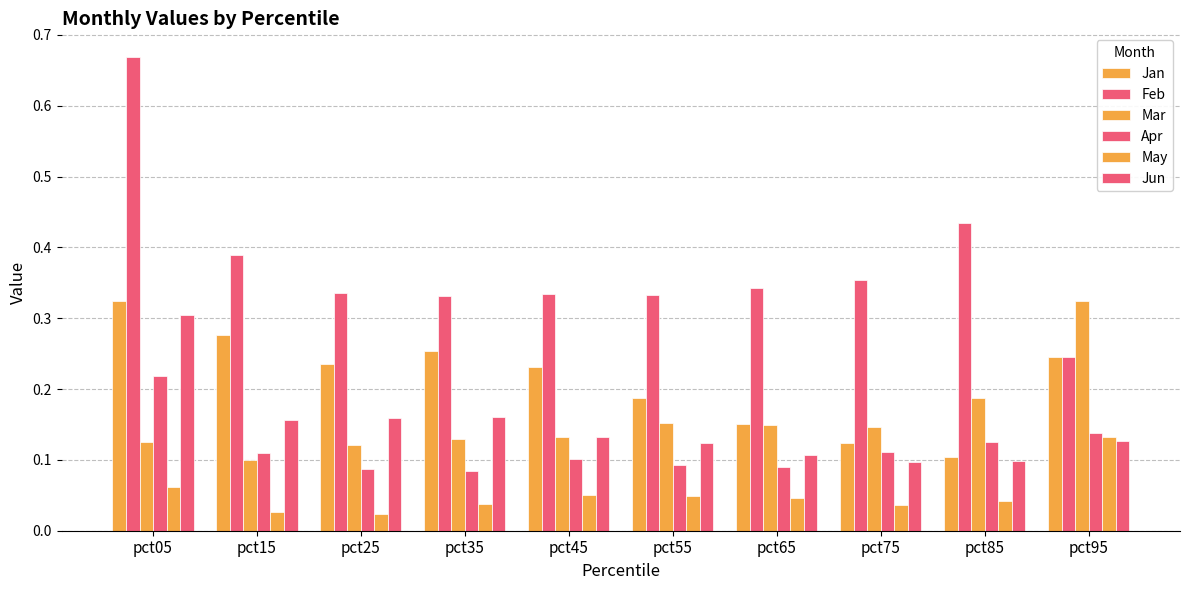

Where is Mar nearest to the value 0?

pct15